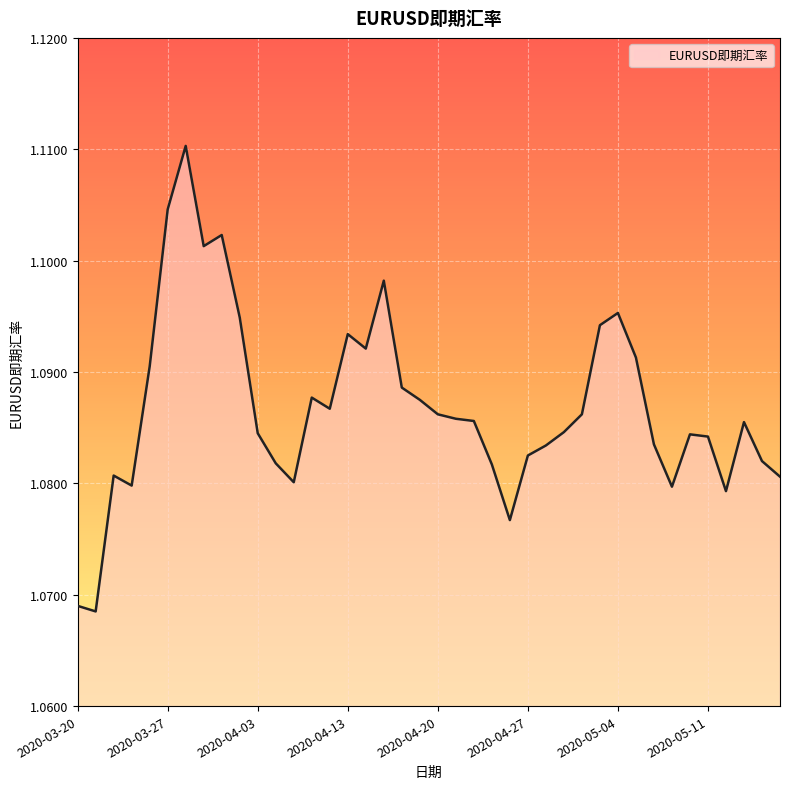

Rank the categories by value from highest to lowest.

2020-03-30, 2020-03-27, 2020-04-01, 2020-03-31, 2020-04-15, 2020-05-04, 2020-04-02, 2020-05-01, 2020-04-13, 2020-04-14, 2020-05-05, 2020-03-26, 2020-04-16, 2020-04-08, 2020-04-17, 2020-04-09, 2020-04-20, 2020-04-30, 2020-04-21, 2020-04-22, 2020-05-13, 2020-04-29, 2020-04-03, 2020-05-08, 2020-05-11, 2020-05-06, 2020-04-28, 2020-04-27, 2020-05-14, 2020-04-06, 2020-04-23, 2020-03-24, 2020-05-15, 2020-04-07, 2020-03-25, 2020-05-07, 2020-05-12, 2020-04-24, 2020-03-20, 2020-03-23